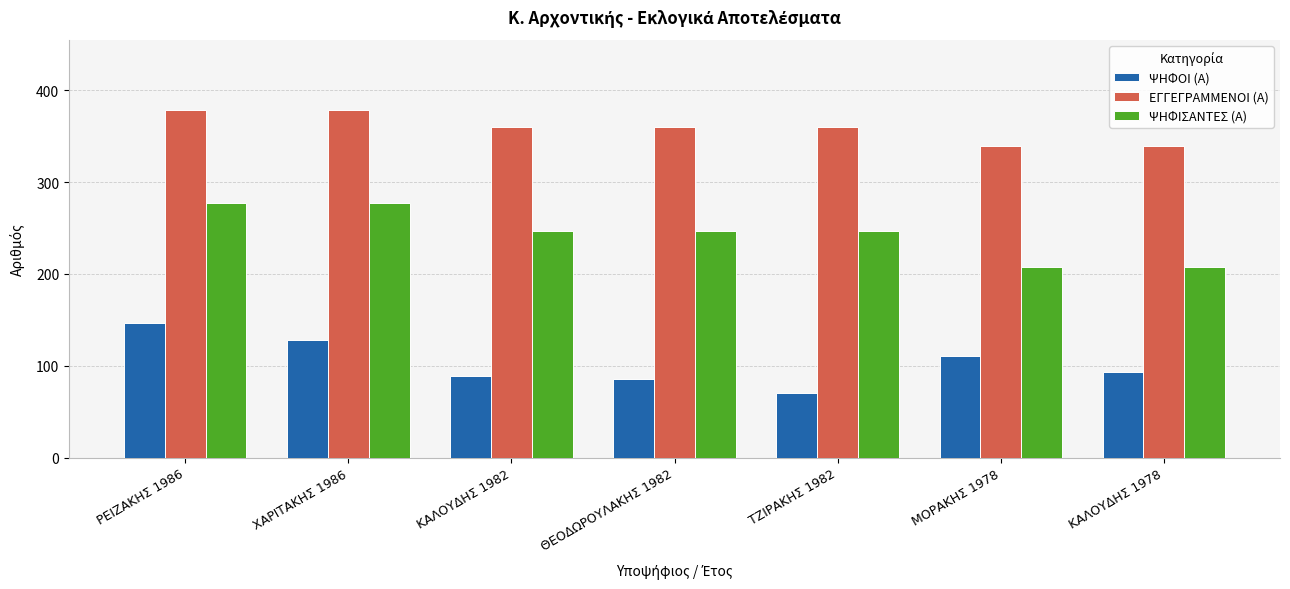

What are all the series names shown in the legend?

ΨΗΦΟΙ (Α), ΕΓΓΕΓΡΑΜΜΕΝΟΙ (Α), ΨΗΦΙΣΑΝΤΕΣ (Α)